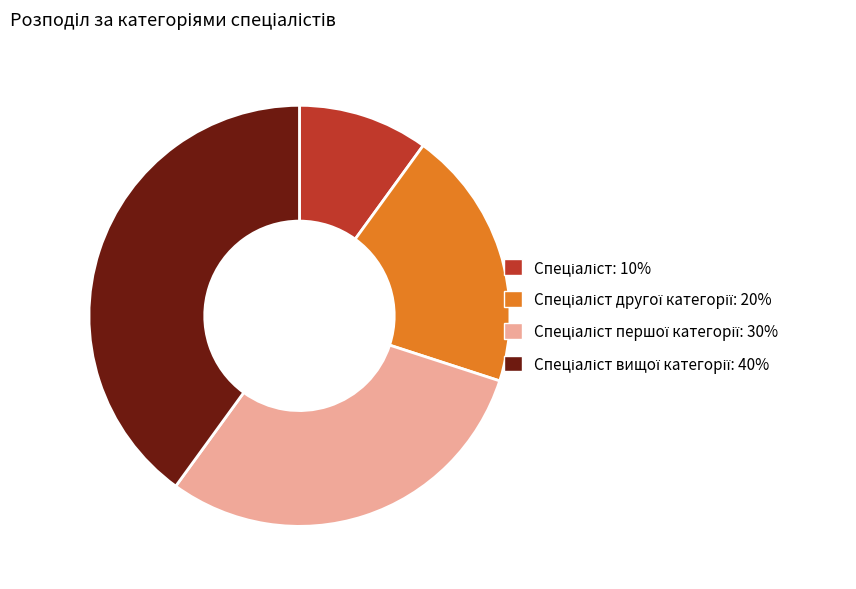

Is there any slice that represents more than half of the pie?

No